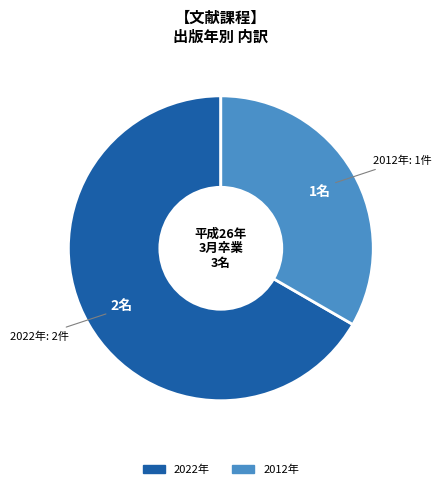

Does any single category account for the majority?

Yes